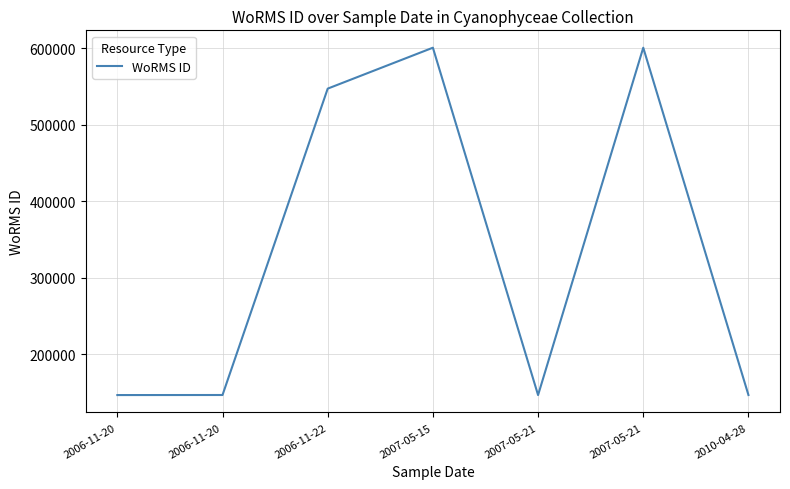

What is the sum of the values at 2006-11-22 and 2007-05-21?

1148428